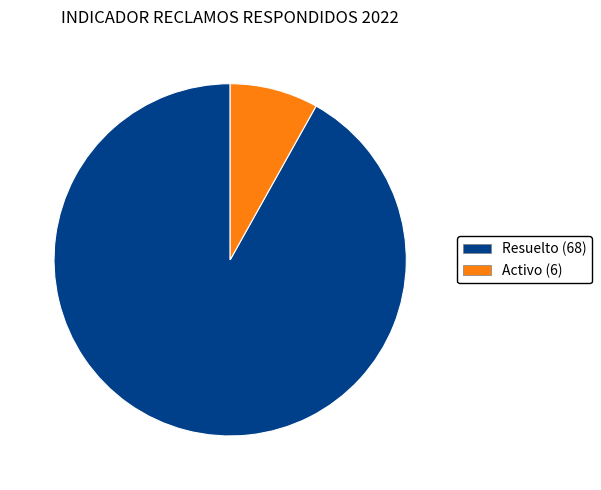

How many segments does this pie chart have?

2